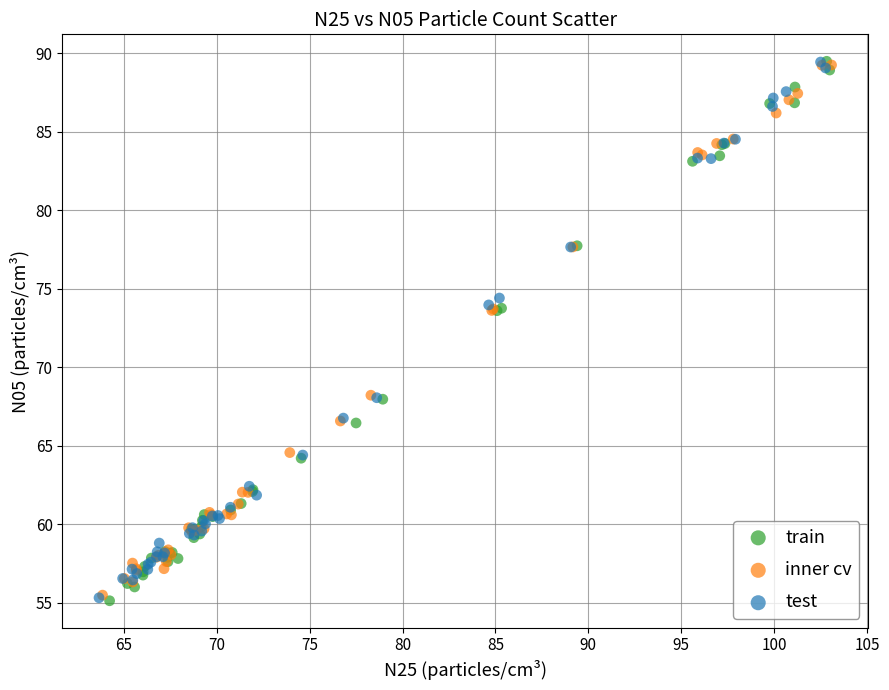

What are all the series names shown in the legend?

train, inner cv, test